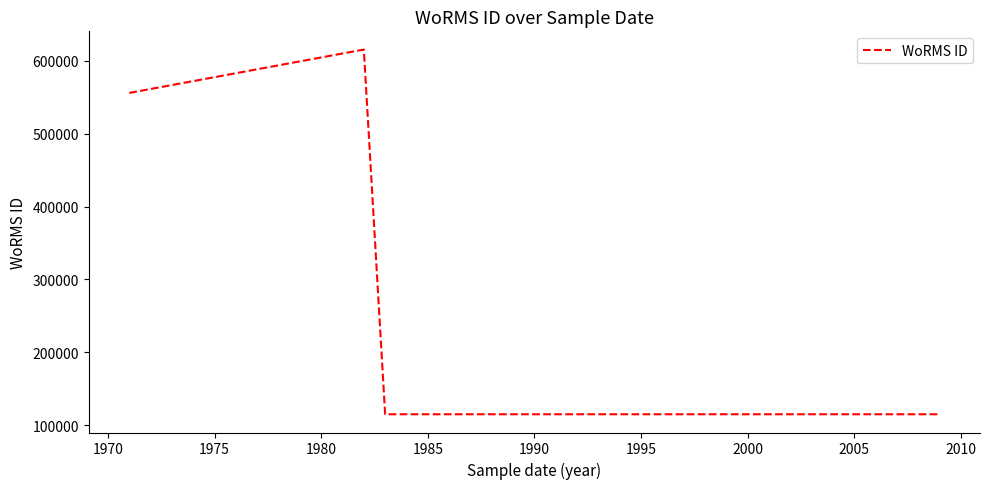

How many distinct data groups are displayed?

1